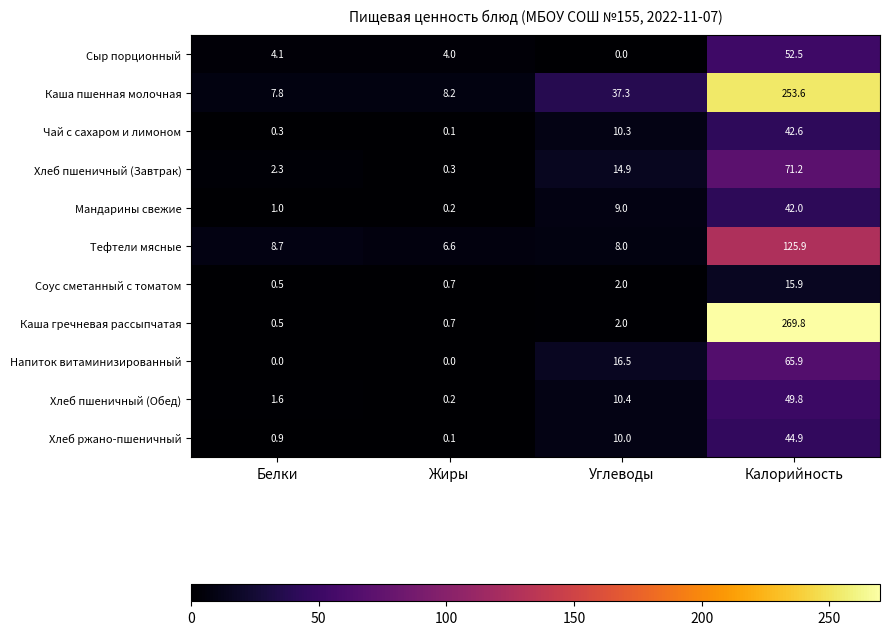

At how many categories does at least one series exceed 242?

1